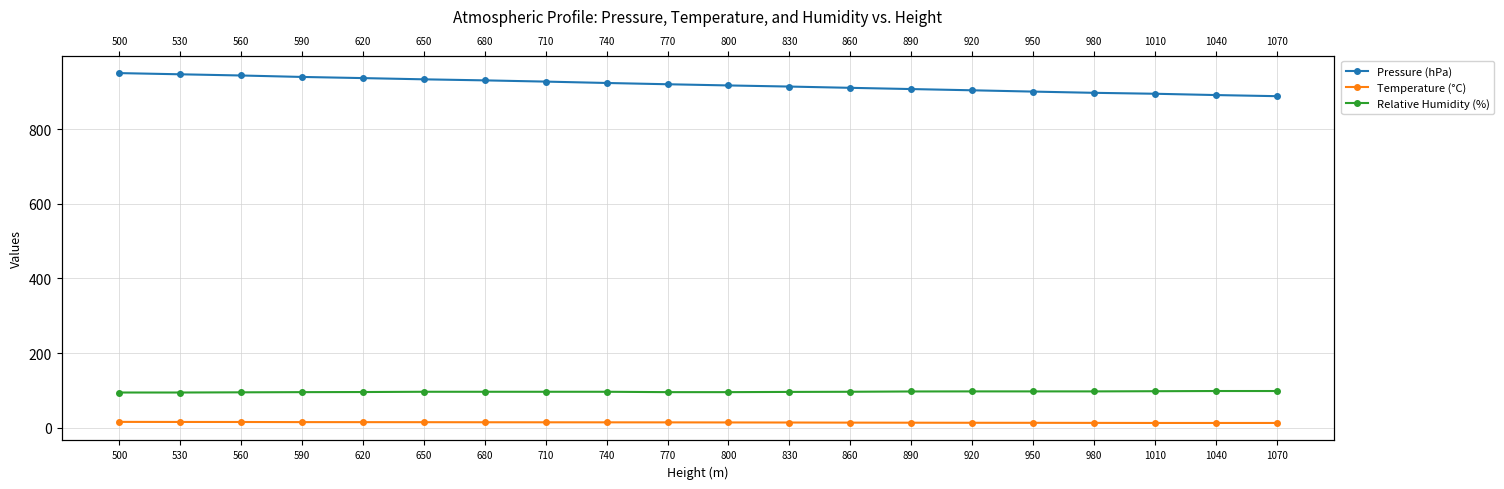

What is the value of the Temperature (°C) point at the 3rd from the left?

14.9